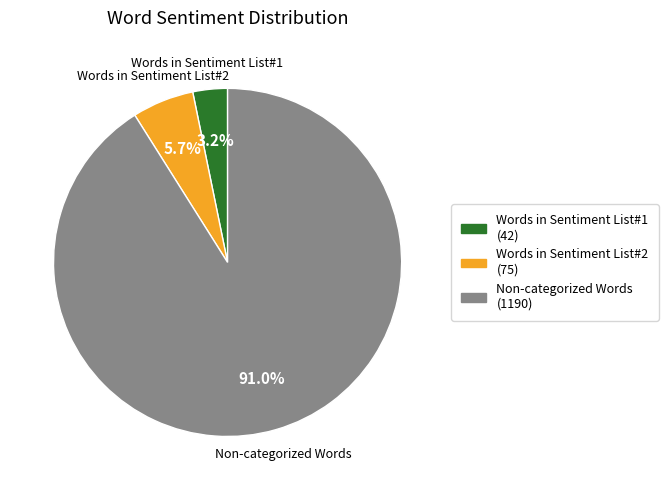

How many slices are in this pie chart?

3